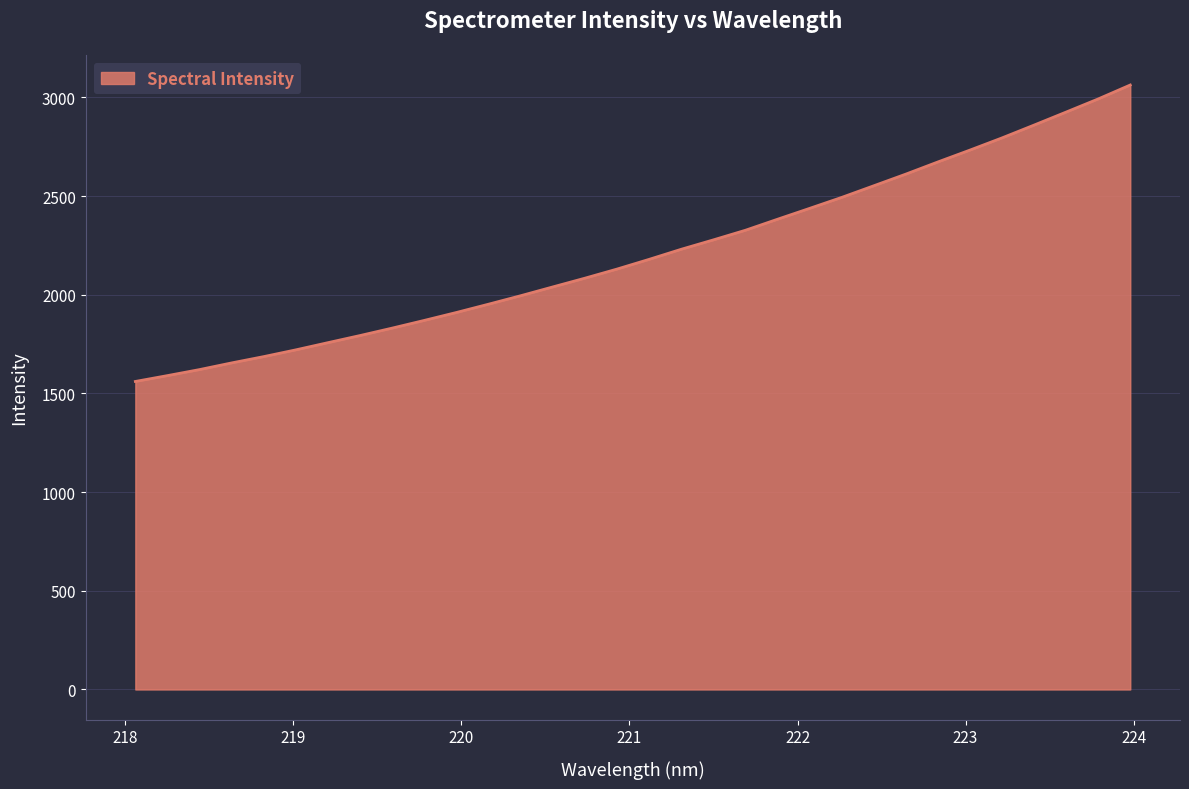

What is the smallest value displayed?

1560.9